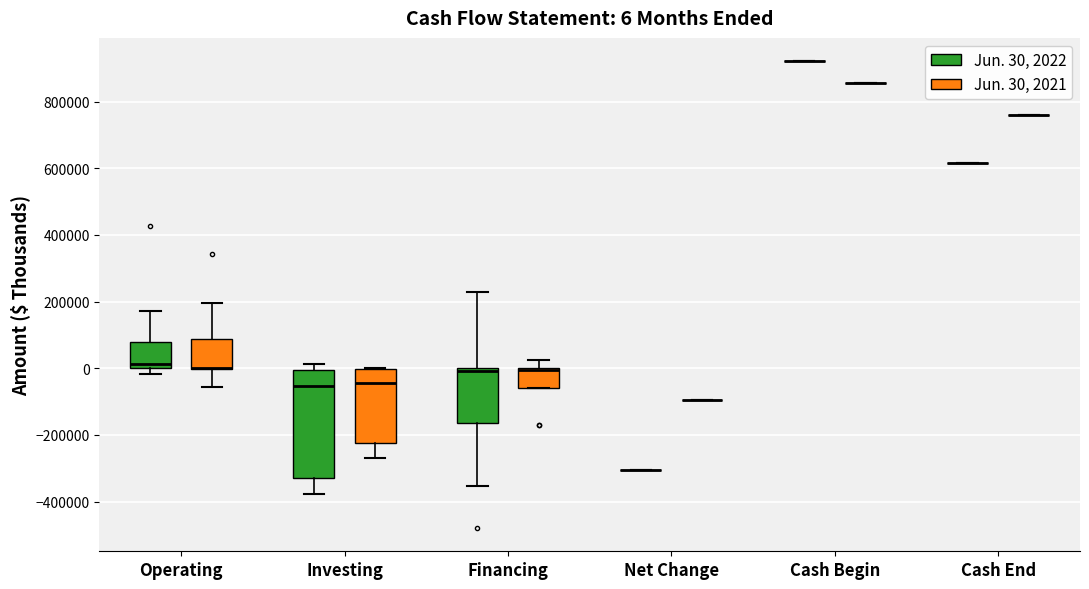

Comparing the boxes themselves (not the whiskers), which one is the tallest?

Investing (Jun. 30, 2022)